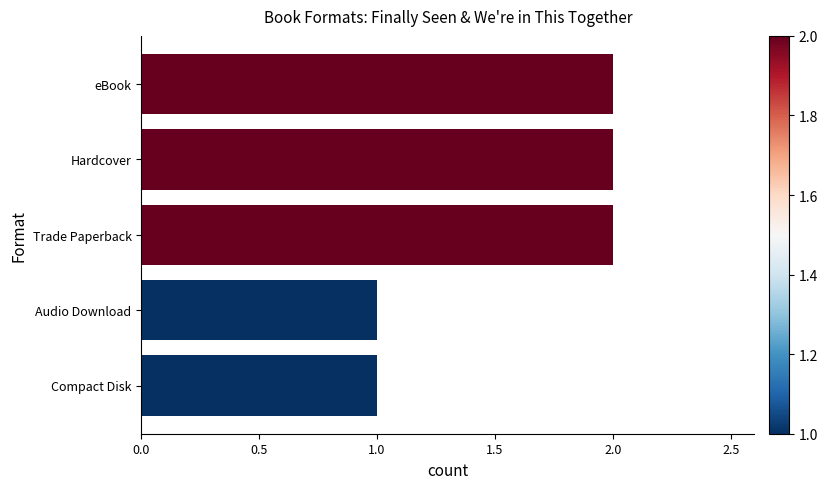

What is the ratio of the value at Hardcover to the value at Trade Paperback?

1.0